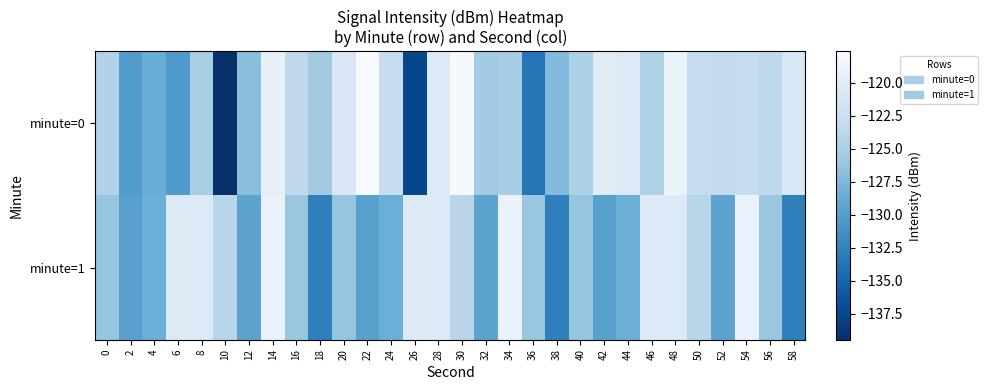

Between 2 and 26, which is larger?

2